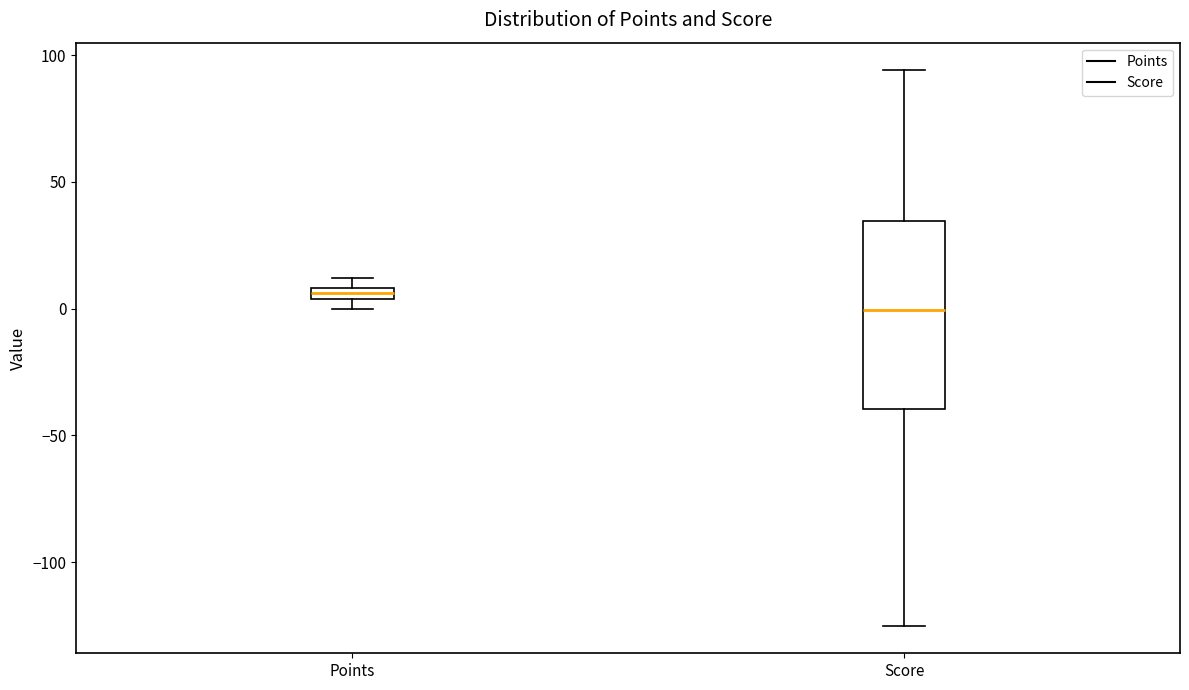

Where does the upper whisker of the box for Score end on the y-axis? The values are not printed on the chart, so give them approximately, as read against the axis.

95